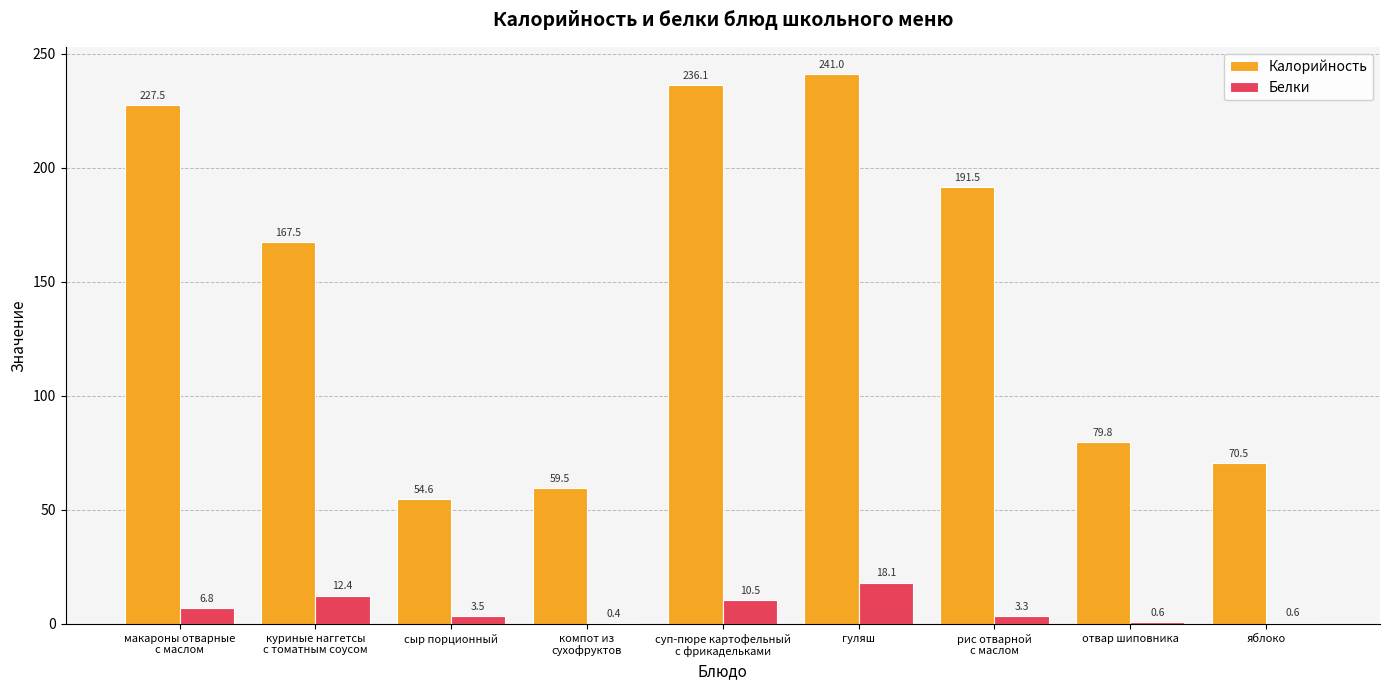

Is the value of Белки at отвар шиповника greater than the value of Калорийность at компот из
сухофруктов?

No